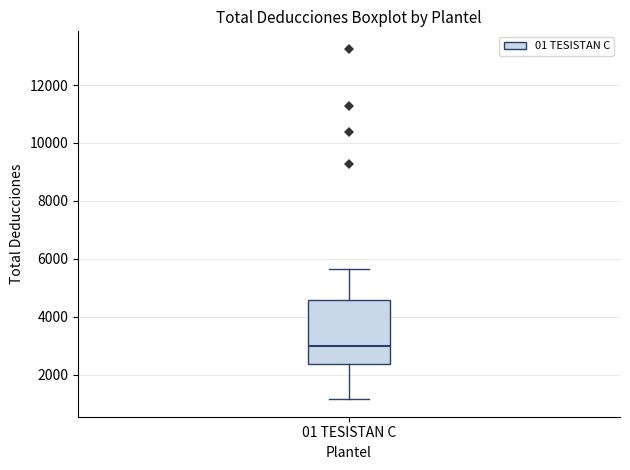

Where does the upper whisker of the box for 01 TESISTAN C end on the y-axis? The values are not printed on the chart, so give them approximately, as read against the axis.

5600